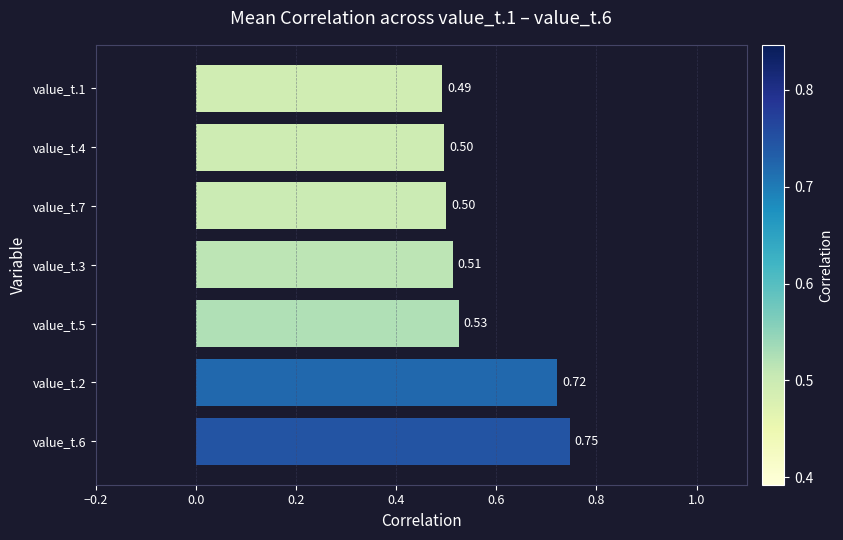

What is the sum of all values?

4.0